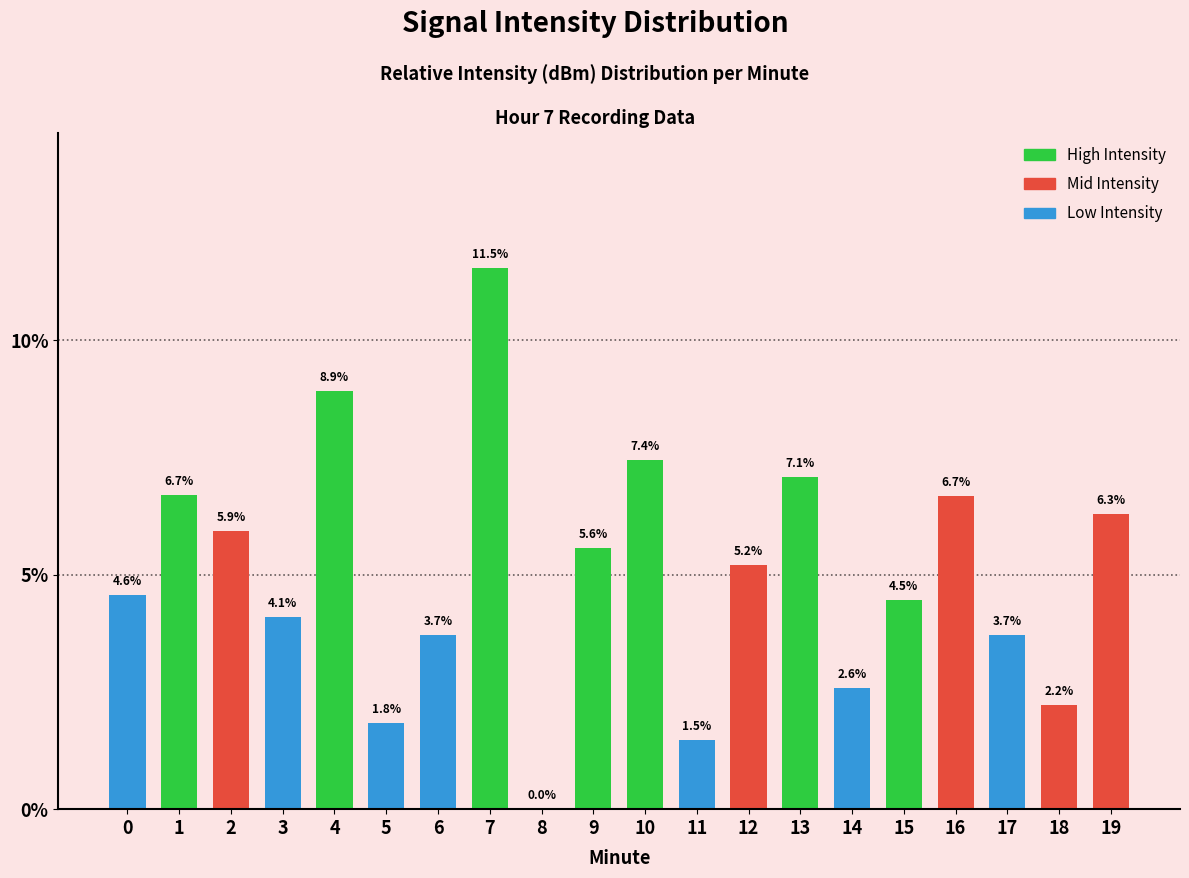

How many distinct data groups are displayed?

1